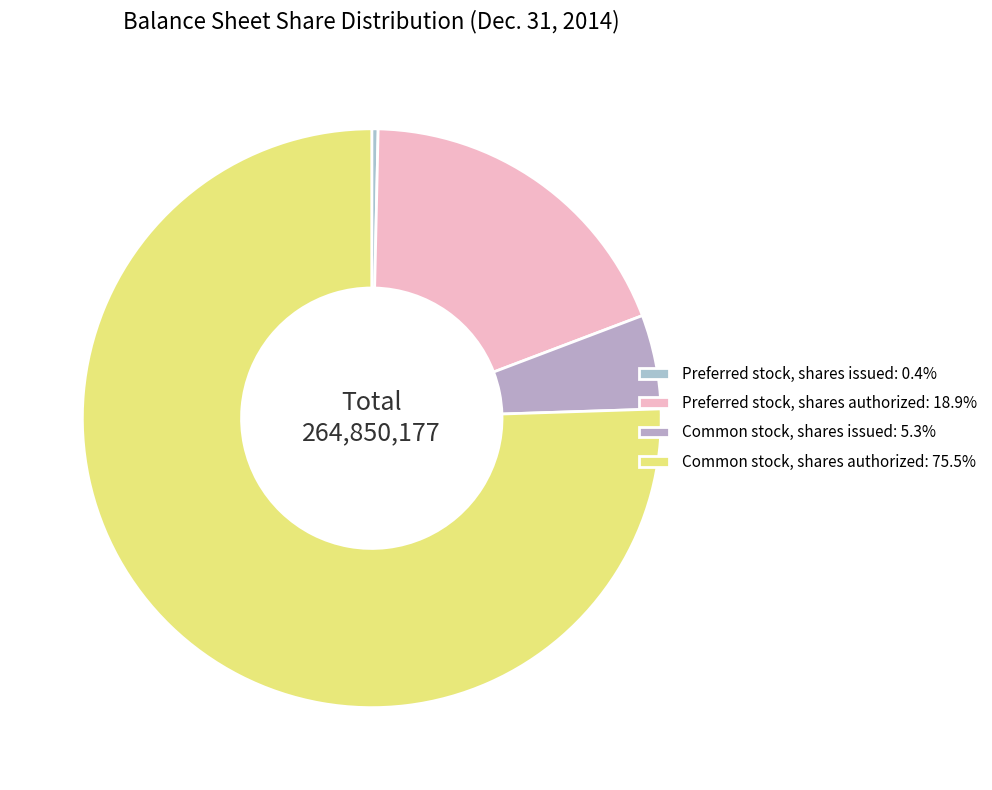

Do Common stock, shares issued and Common stock, shares authorized together represent more than half of the pie?

Yes